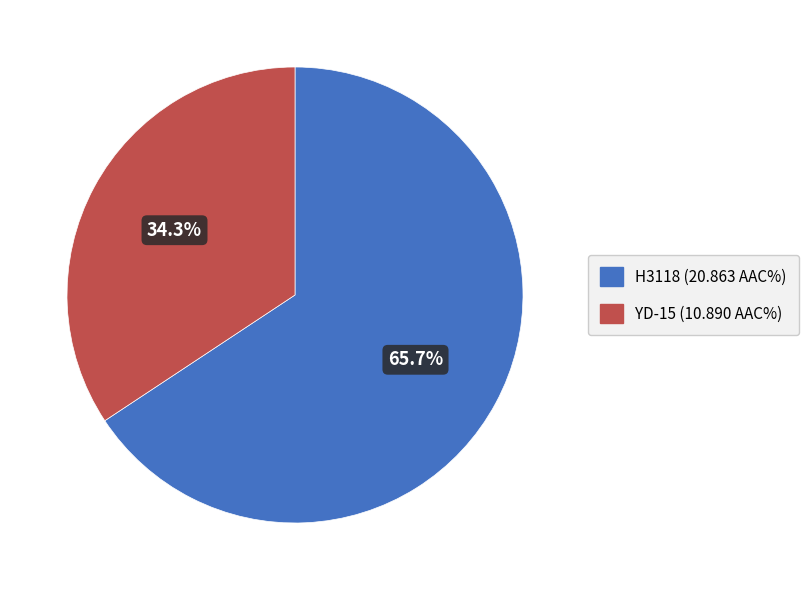

What is the total percentage of H3118 and YD-15?

100.0%